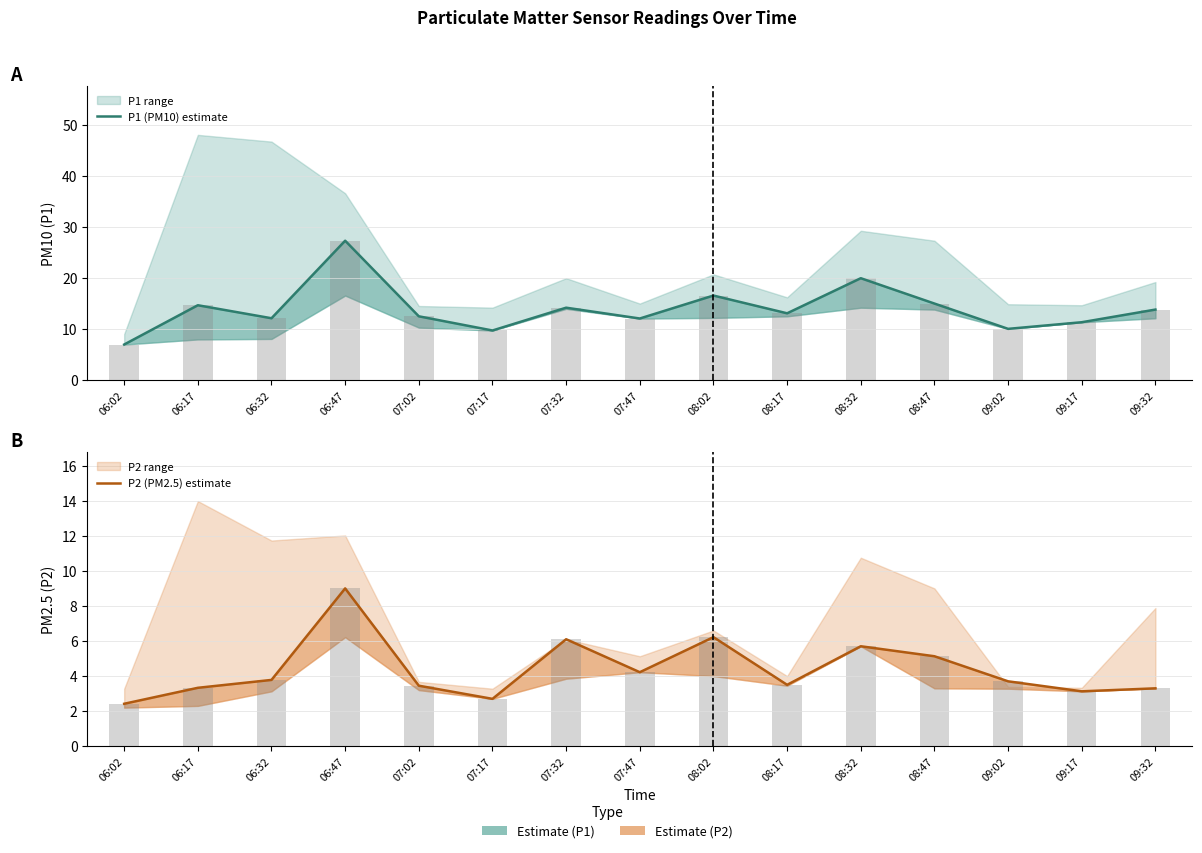

What is the sum of all P1 (PM10) estimate values?

209.1